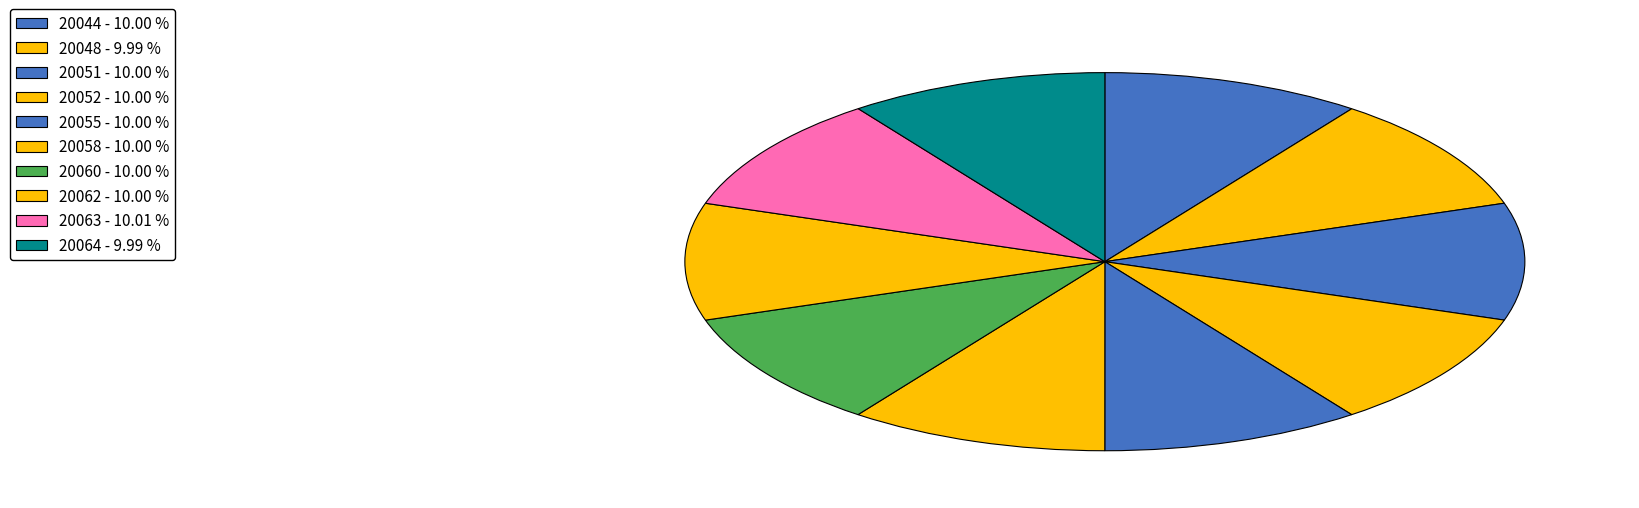

To the nearest percent, what percentage of the pie is 20060?

10%